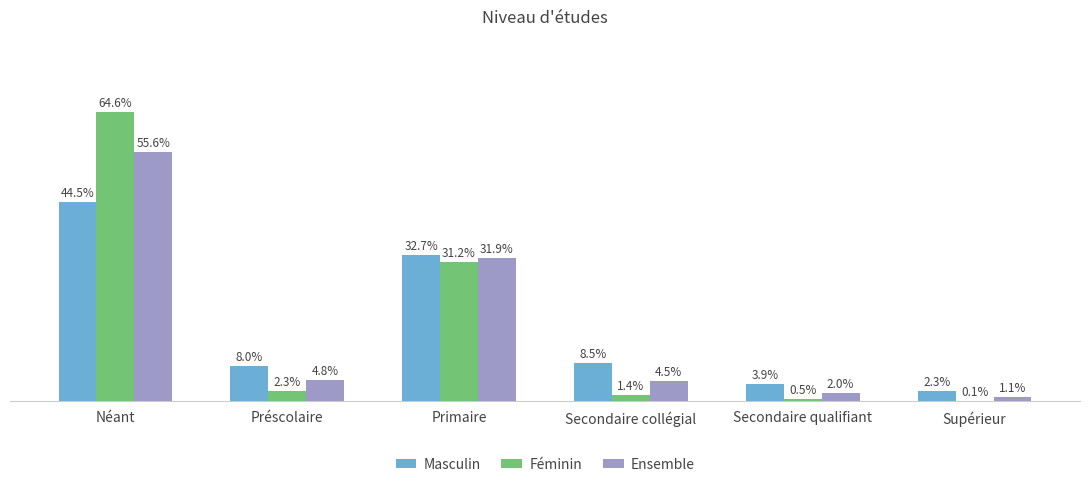

Does the chart contain stacked bars?

No